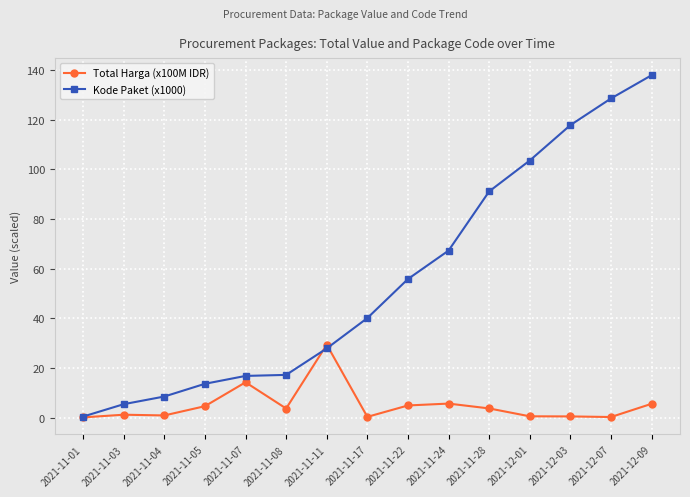

What is the difference between the maximum and minimum values in the Kode Paket (x1000) series?

137.4